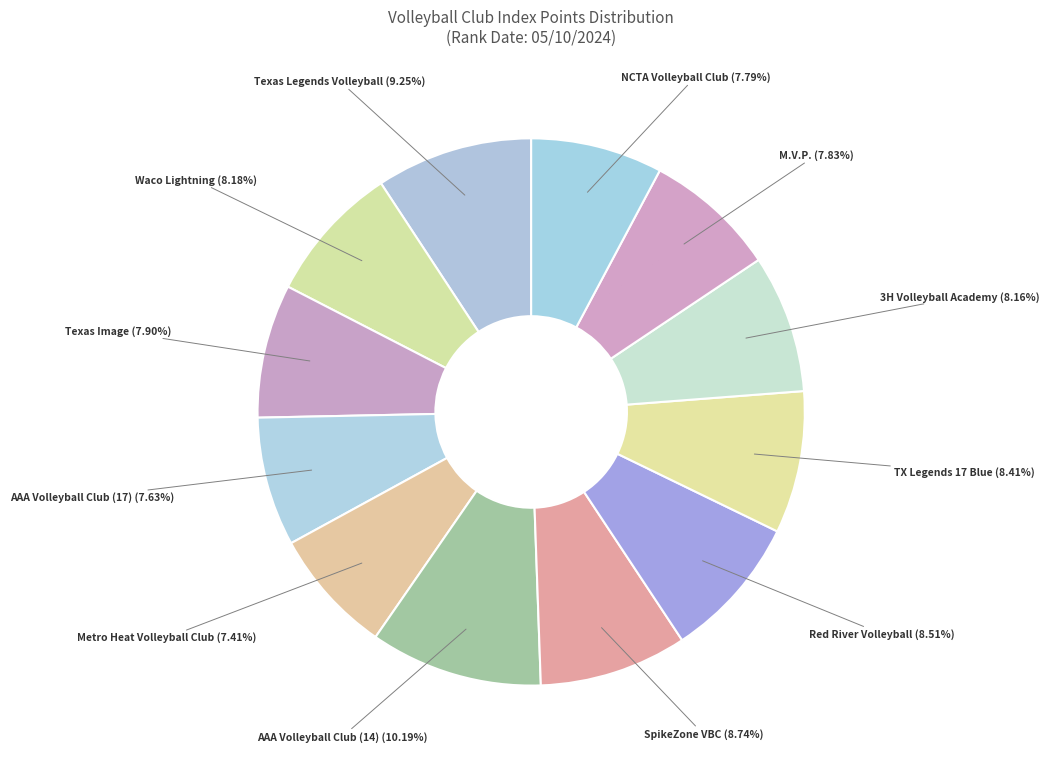

Which category has the biggest portion of the pie?

AAA Volleyball Club (14)